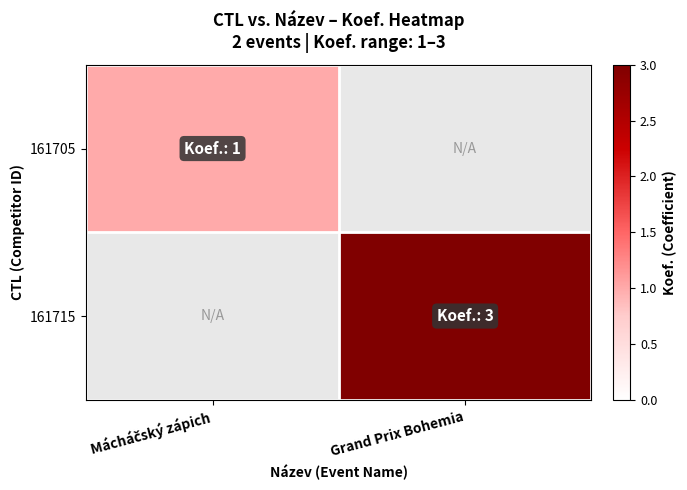

What value does the 161715 series have at Grand Prix Bohemia?

3.0